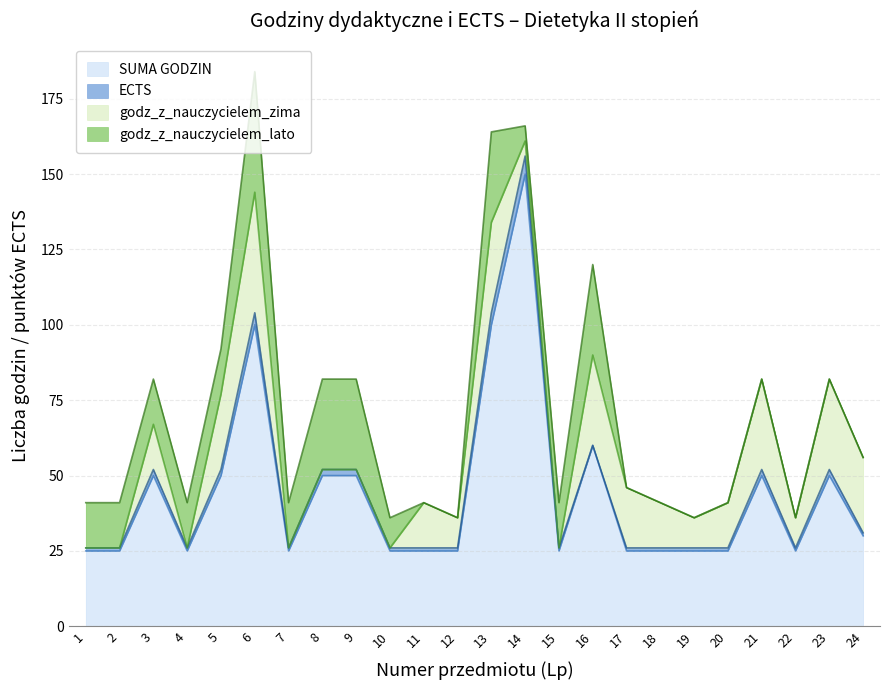

What is the sum of the SUMA GODZIN values at 10 and 6?

125